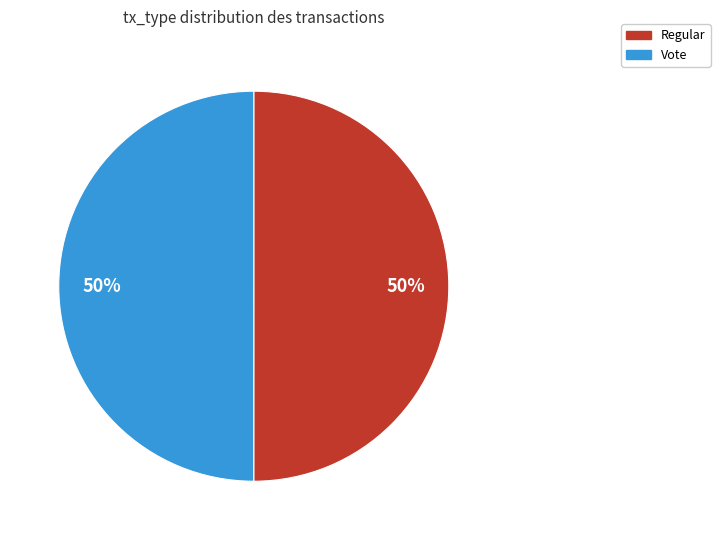

The Regular slice represents 50% of the pie. True or false?

True